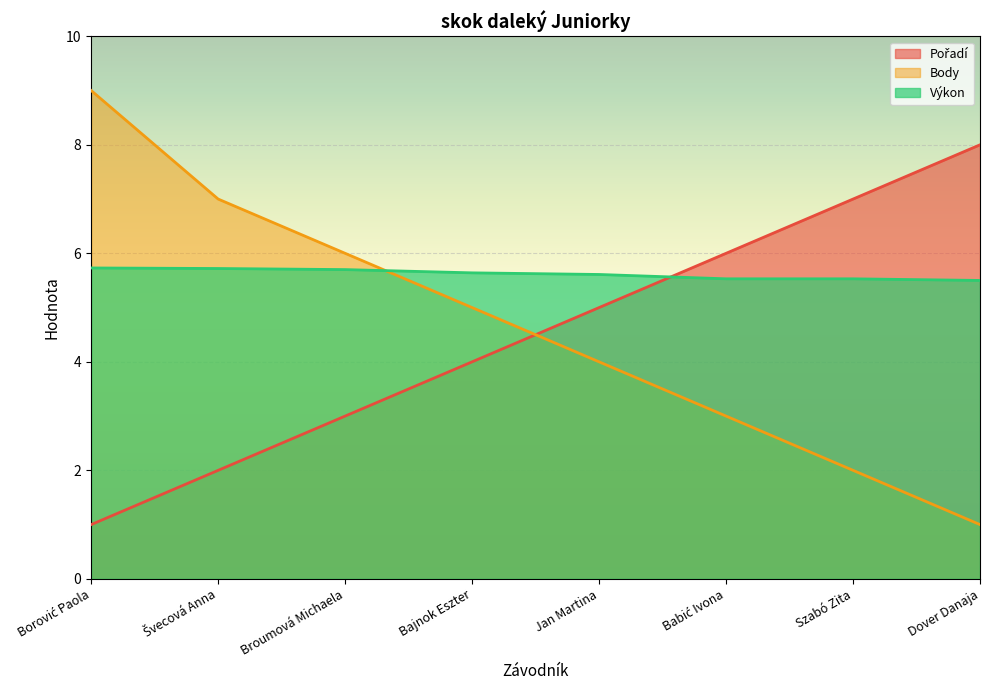

At Dover Danaja, list the series in order from largest to smallest.

Pořadí, Výkon, Body